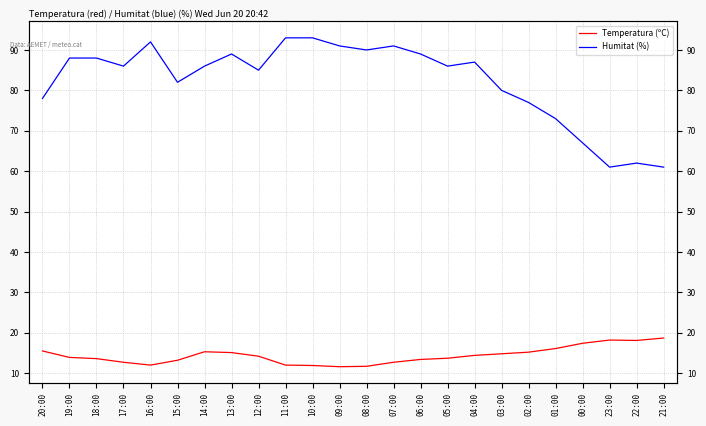

What is the label of the 2nd point from the right?

22:00